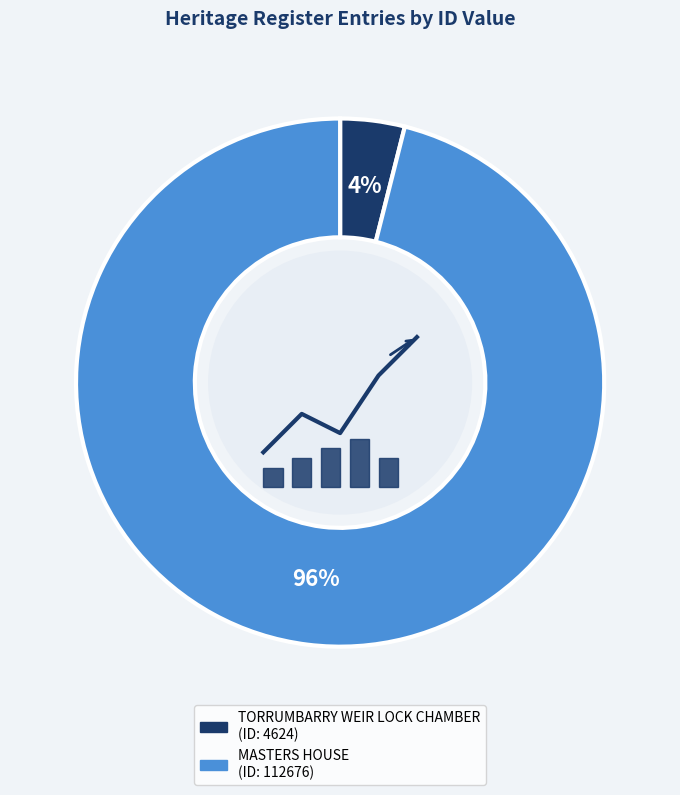

To the nearest percent, what is the difference between the MASTERS HOUSE and TORRUMBARRY WEIR LOCK CHAMBER slice percentages?

92%